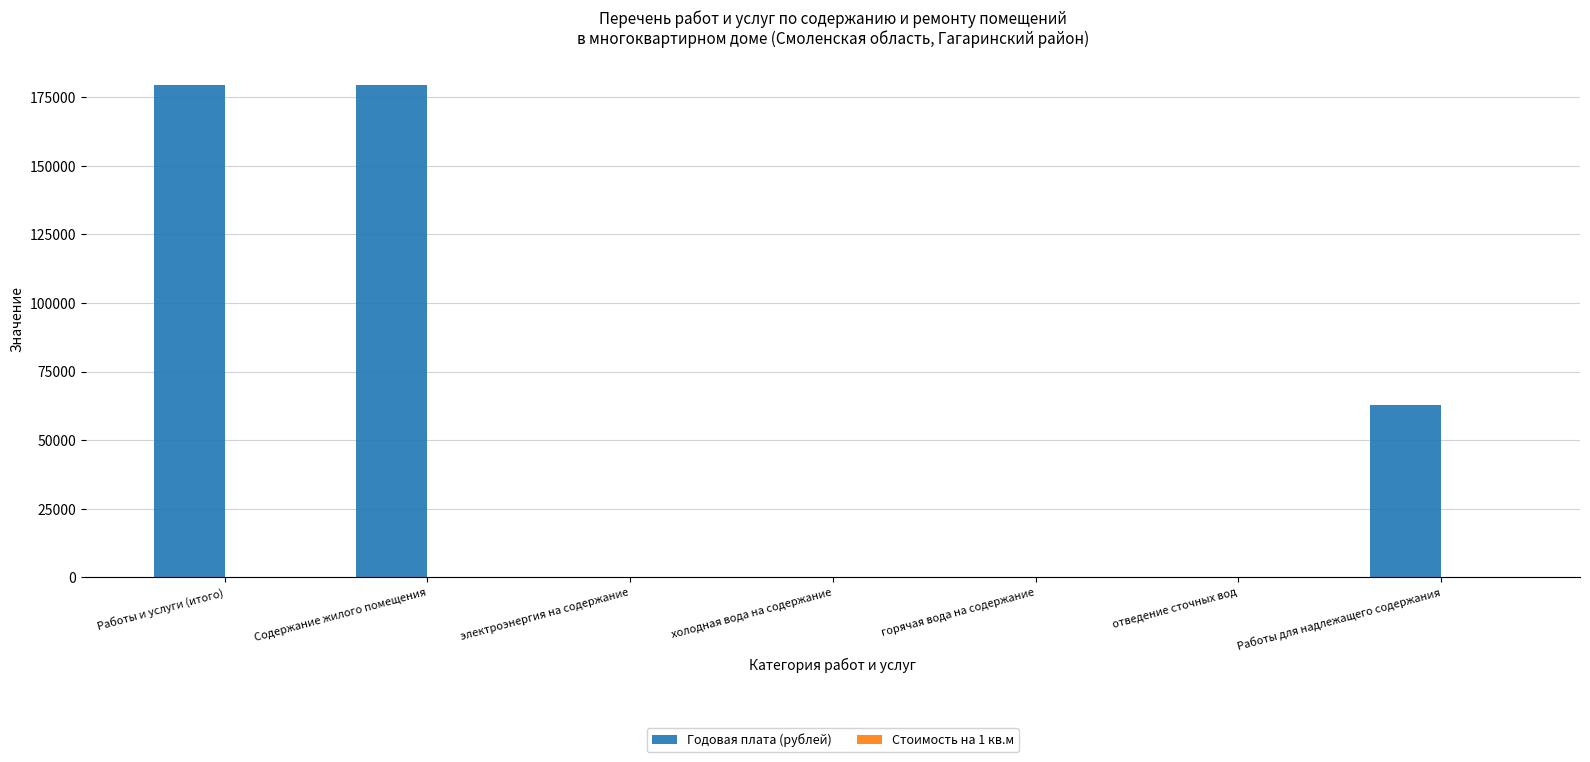

Which series has the largest total across all categories?

Годовая плата (рублей)